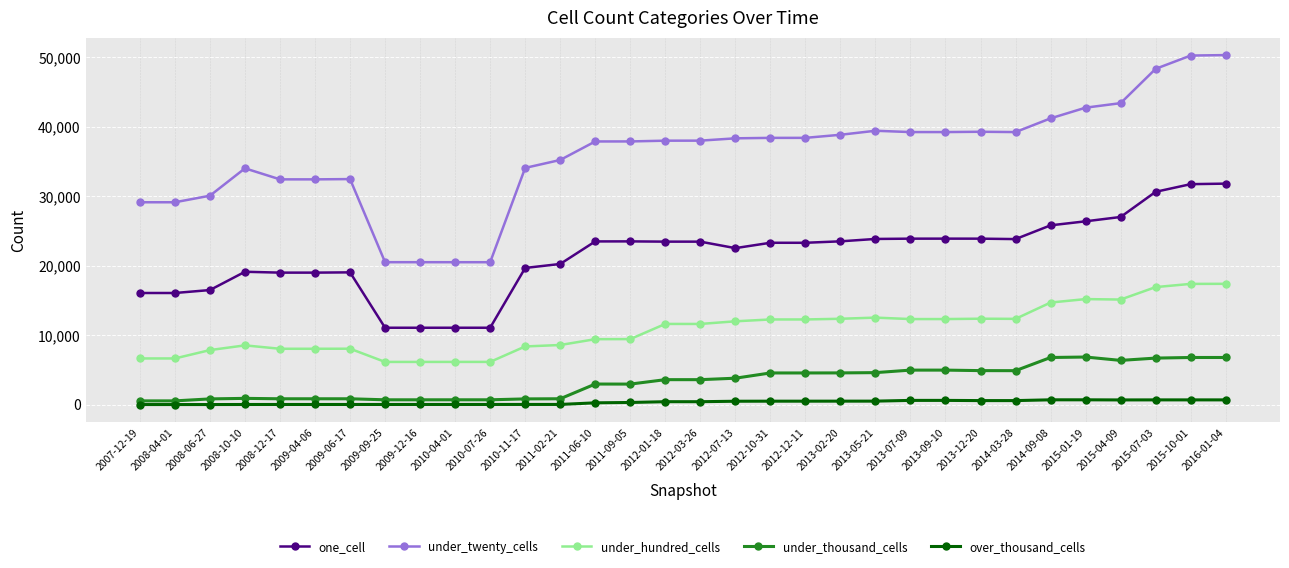

True or false: under_twenty_cells and under_thousand_cells cross at least once.

False